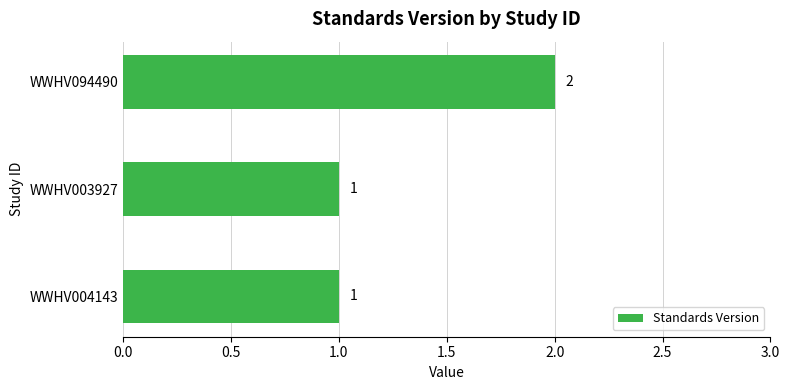

The value at WWHV004143 is 0. True or false?

False